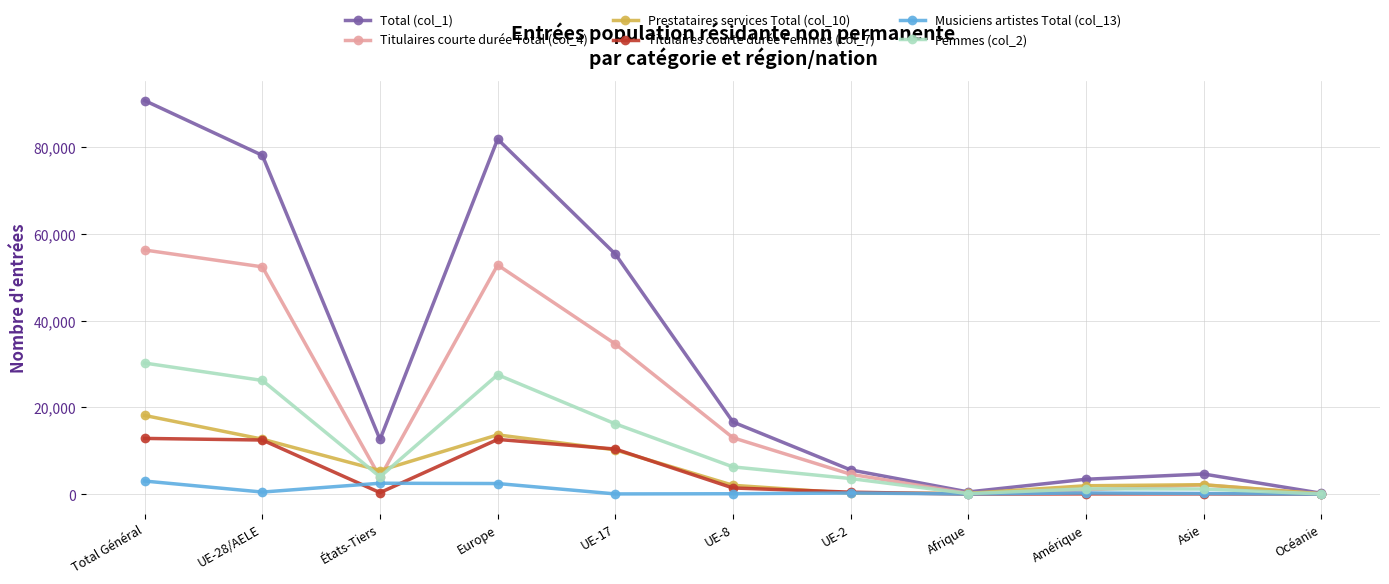

Is this an area chart (filled region under the line)?

No